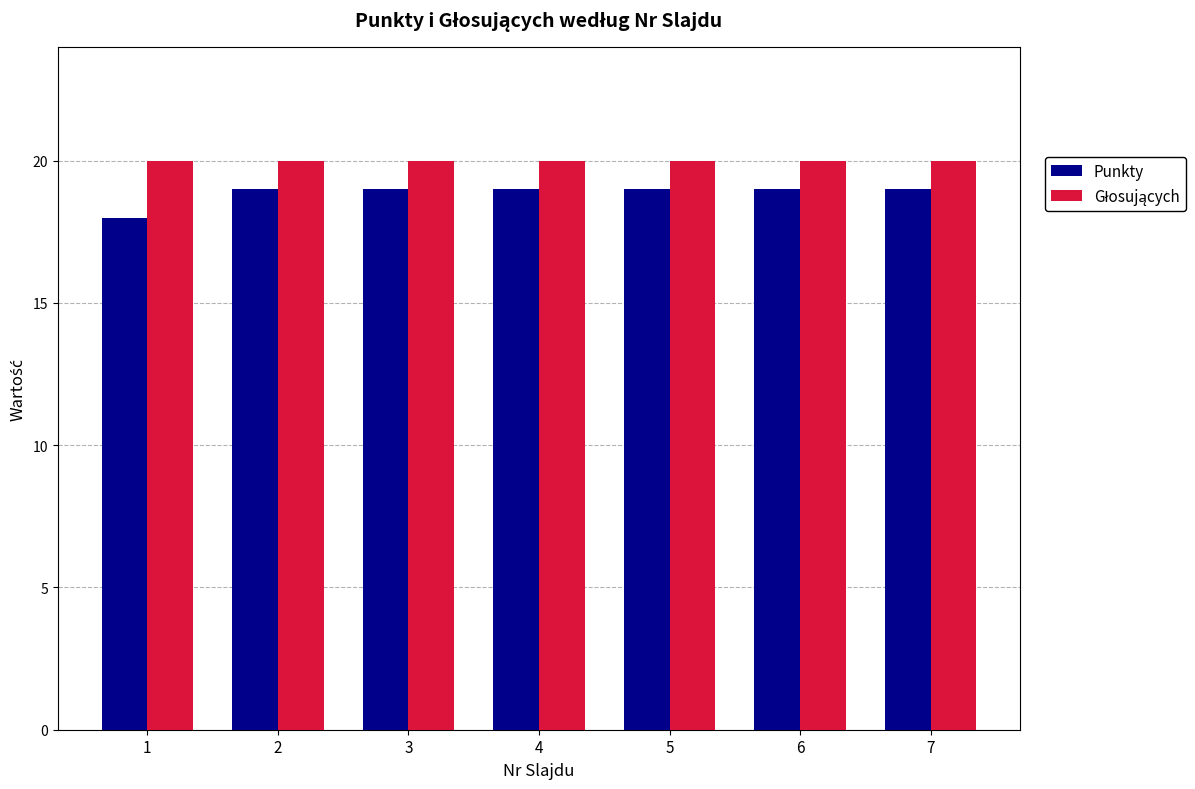

What is the total value across all series at 5?

39